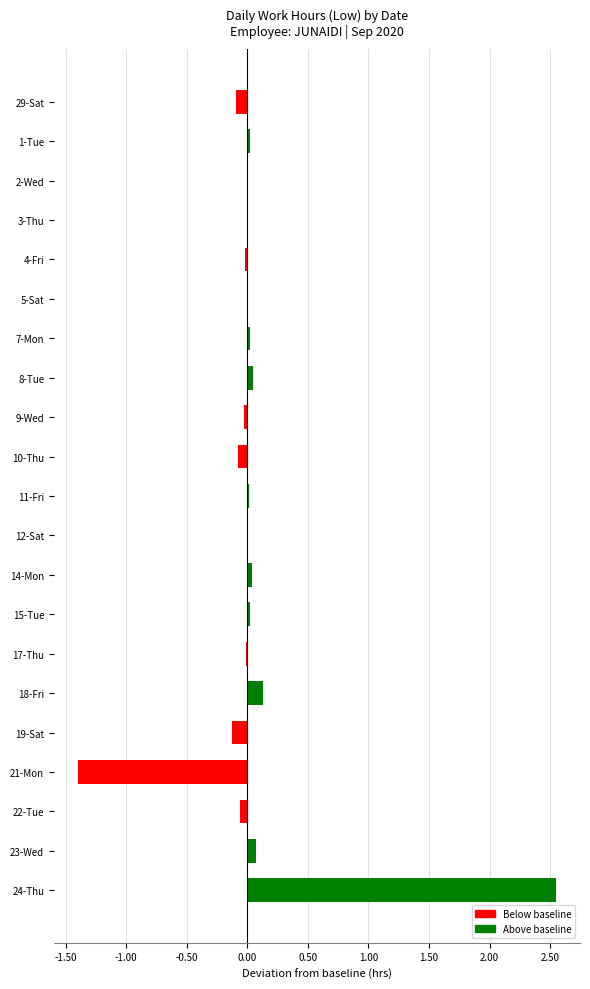

True or false: the data shows -0.0 at 4-Fri.

True